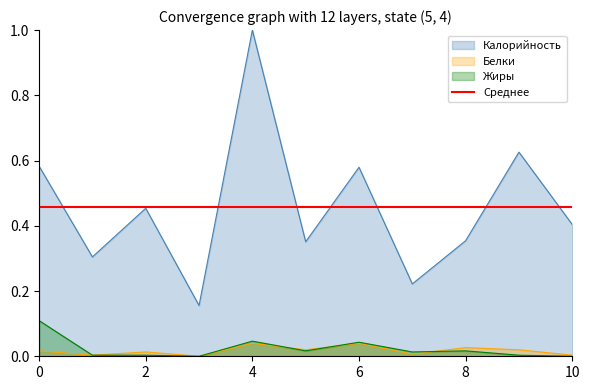

True or false: Жиры and Калорийность cross at least once.

False